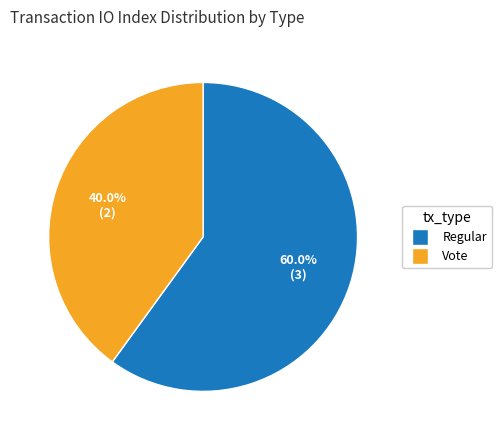

Rank the categories by value from highest to lowest.

Regular, Vote